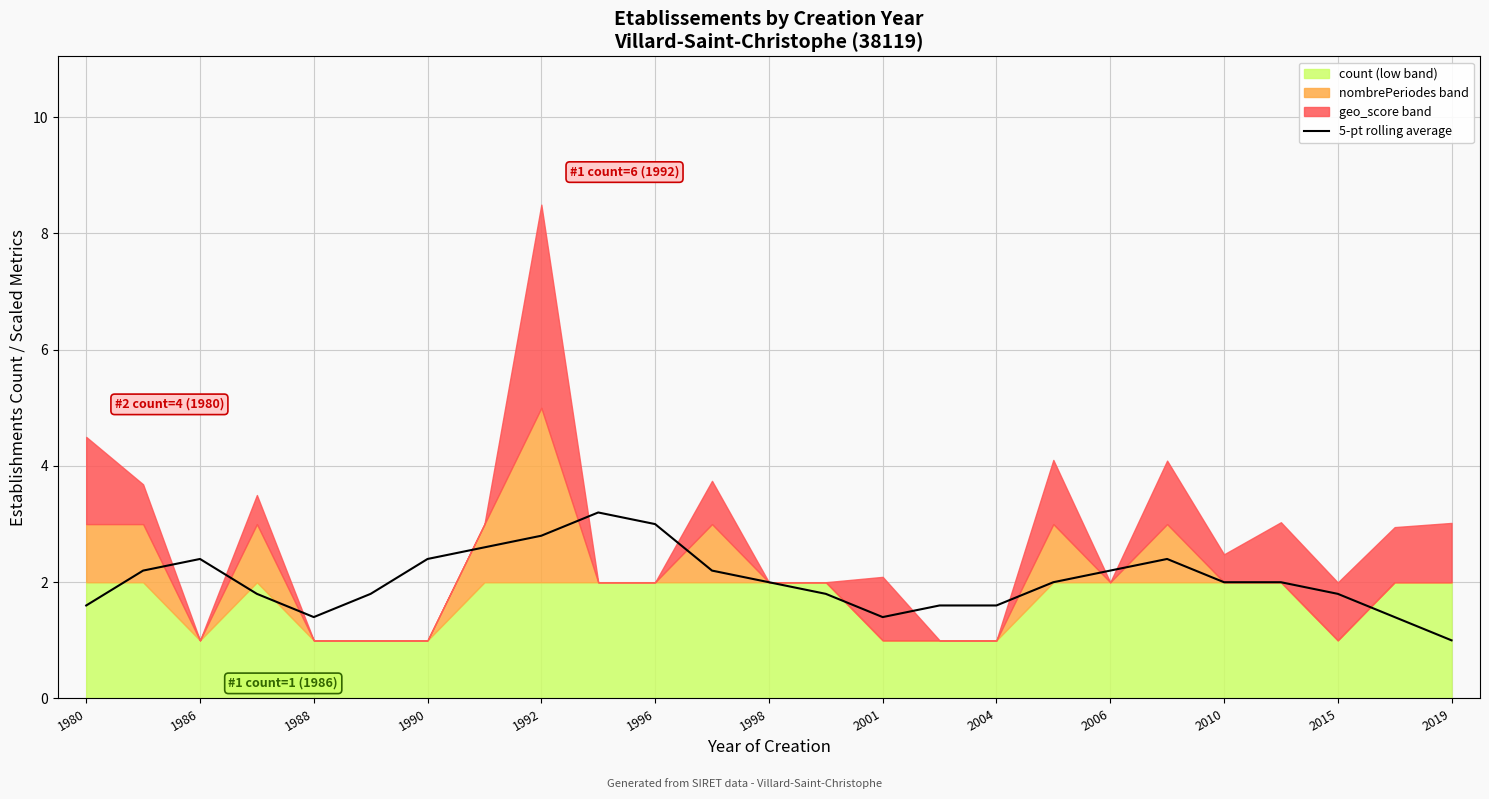

The 5-pt rolling average series shows 1.0 at 2019. True or false?

True